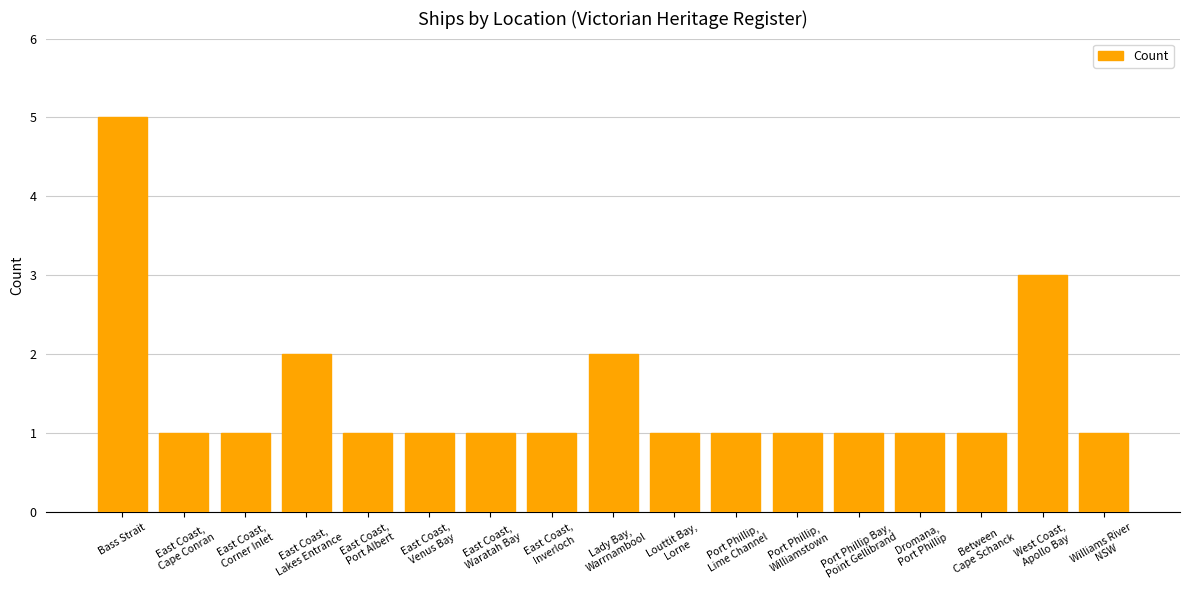

Count the values in the range 1 to 2.

15